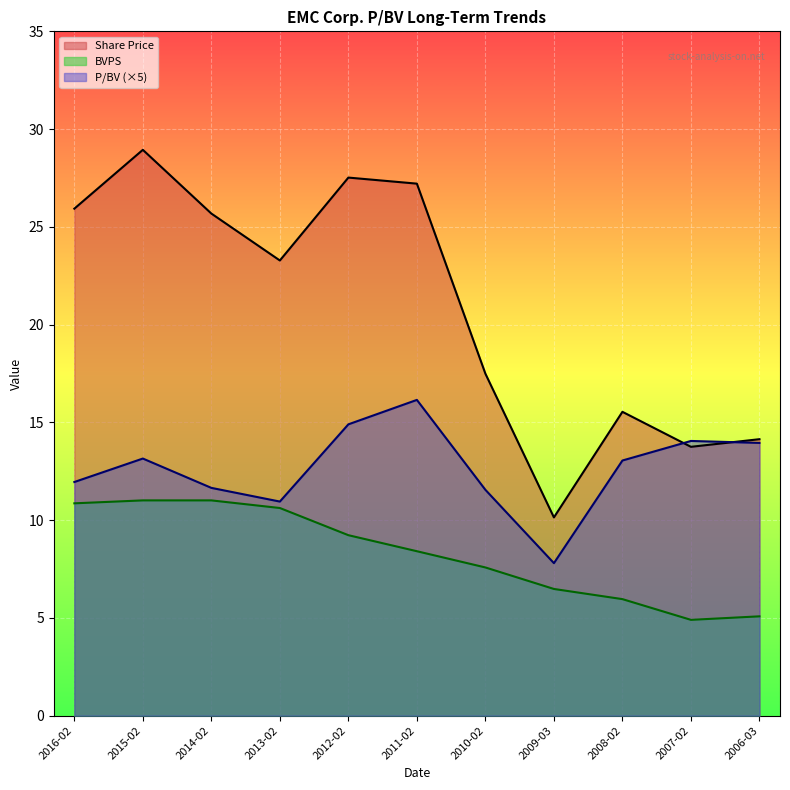

Is it true that BVPS equals 6.5 at 2009-03?

True